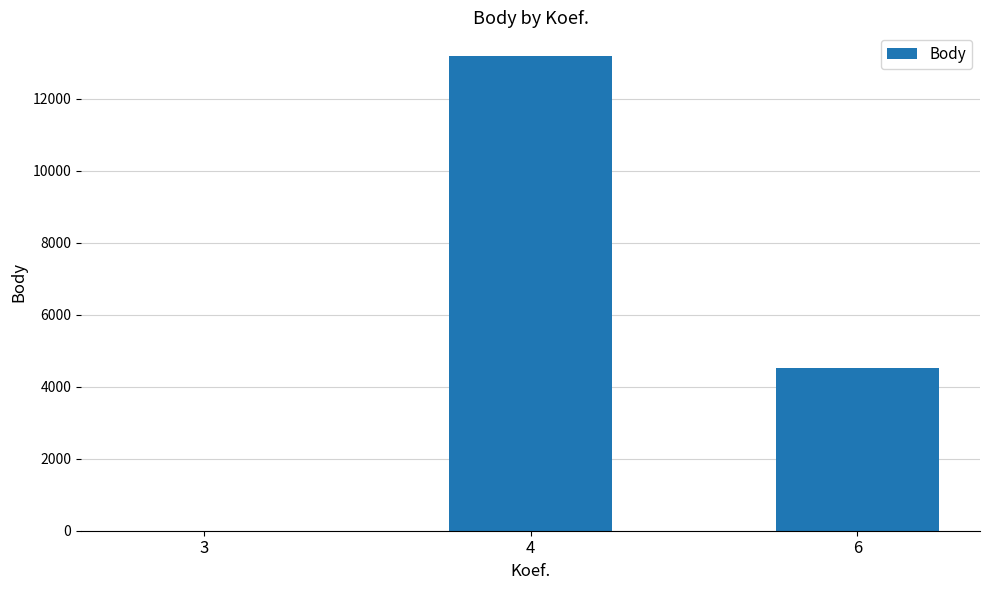

Reading left to right, list all the values displayed in this chart.

3=0	4=13188	6=4518